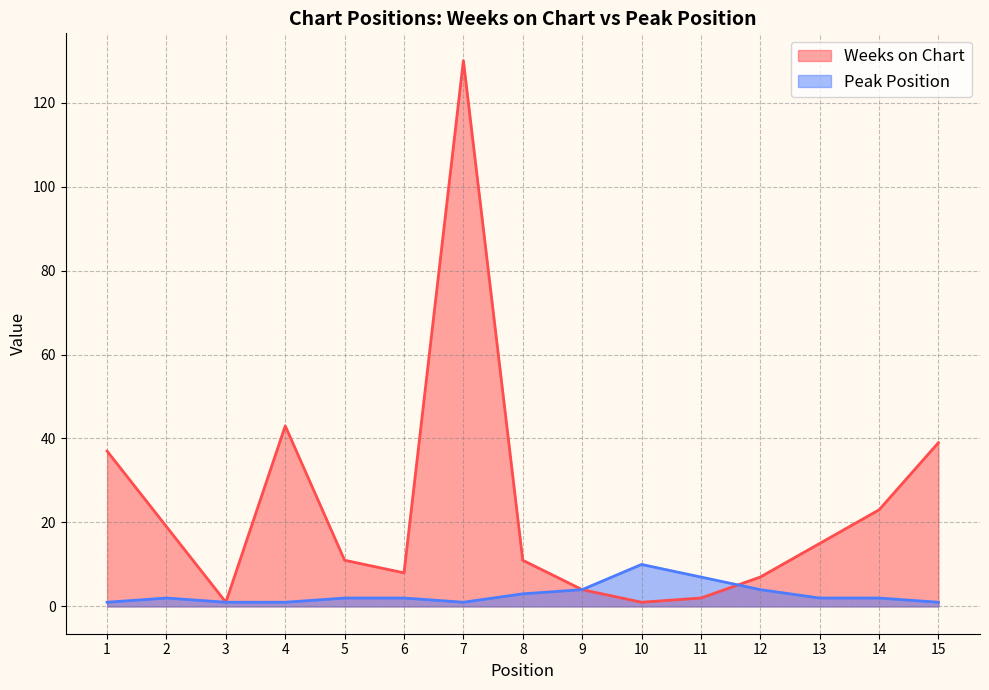

What is the average value of the Peak Position series?

3